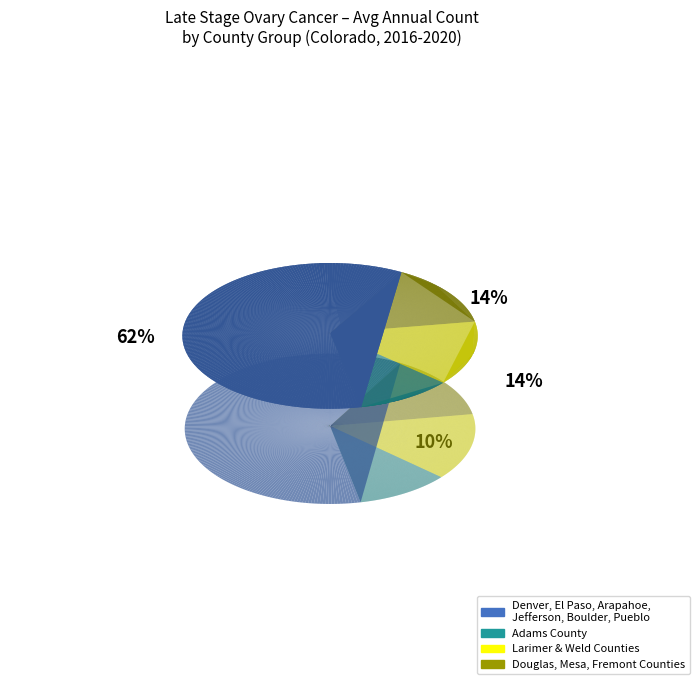

Is it true that Boulder County is 18% of the pie?

False